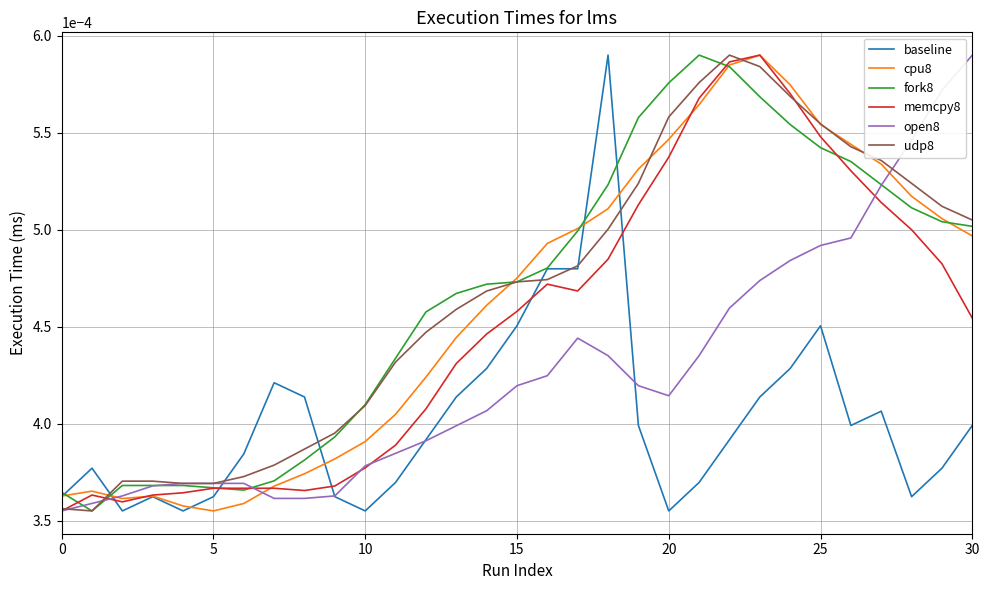

What are all the series names shown in the legend?

baseline, cpu8, fork8, memcpy8, open8, udp8